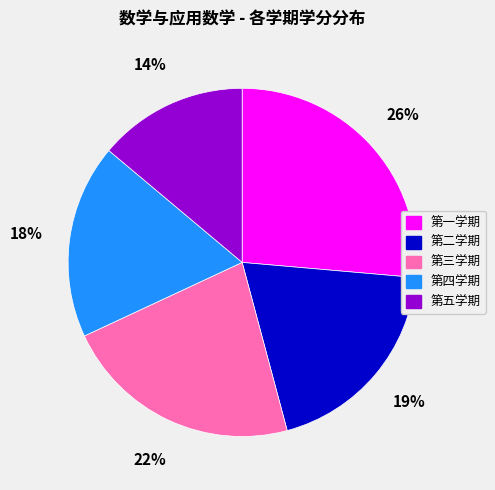

Which slice is the smallest?

第五学期